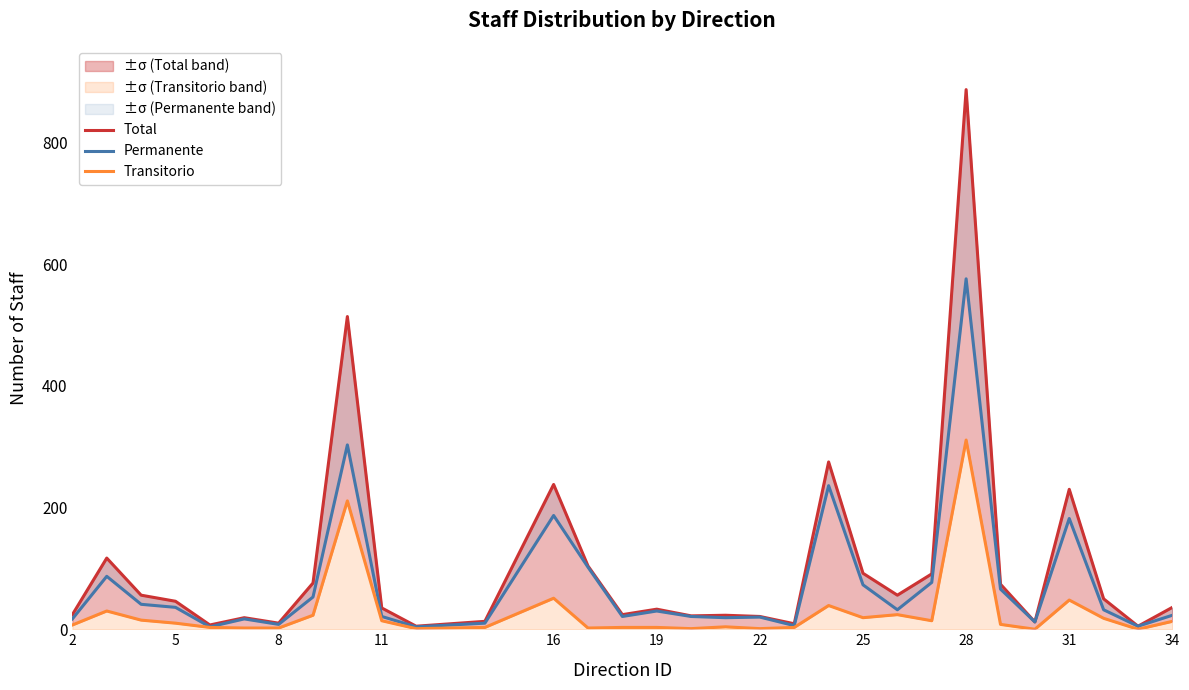

True or false: Transitorio has a value of 1 at 19.

False